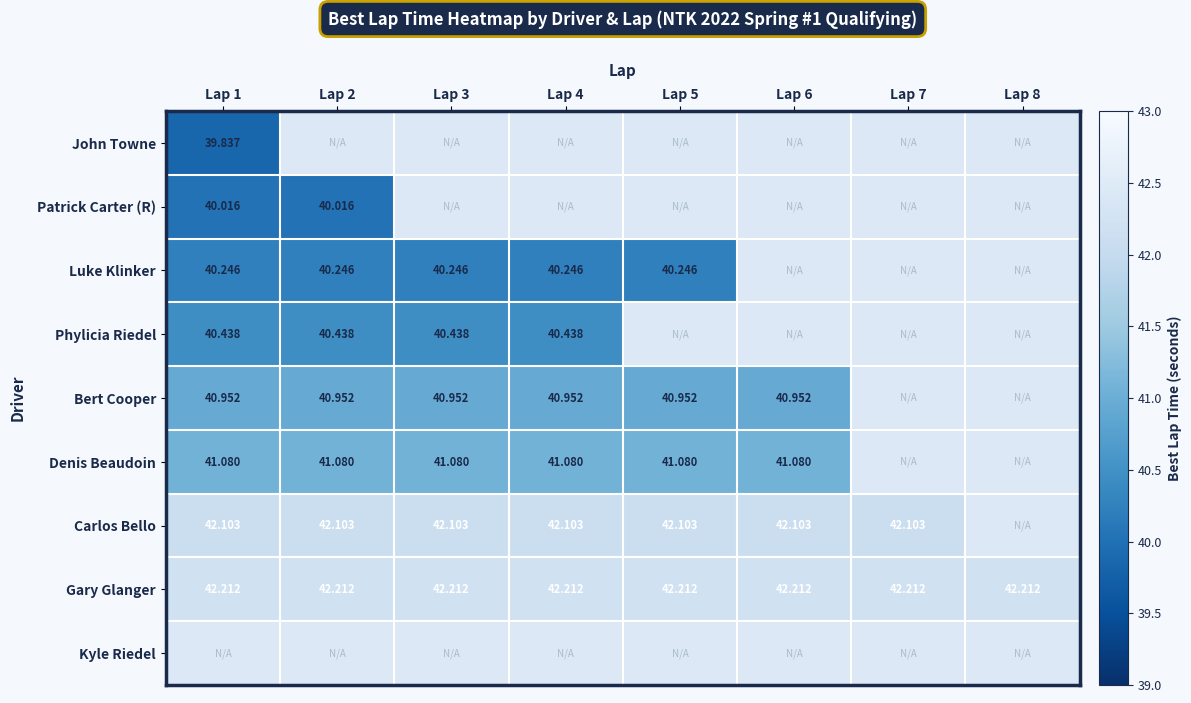

At Lap 2, list the series in order from smallest to largest.

John Towne, Kyle Riedel, Patrick Carter (R), Luke Klinker, Phylicia Riedel, Bert Cooper, Denis Beaudoin, Carlos Bello, Gary Glanger